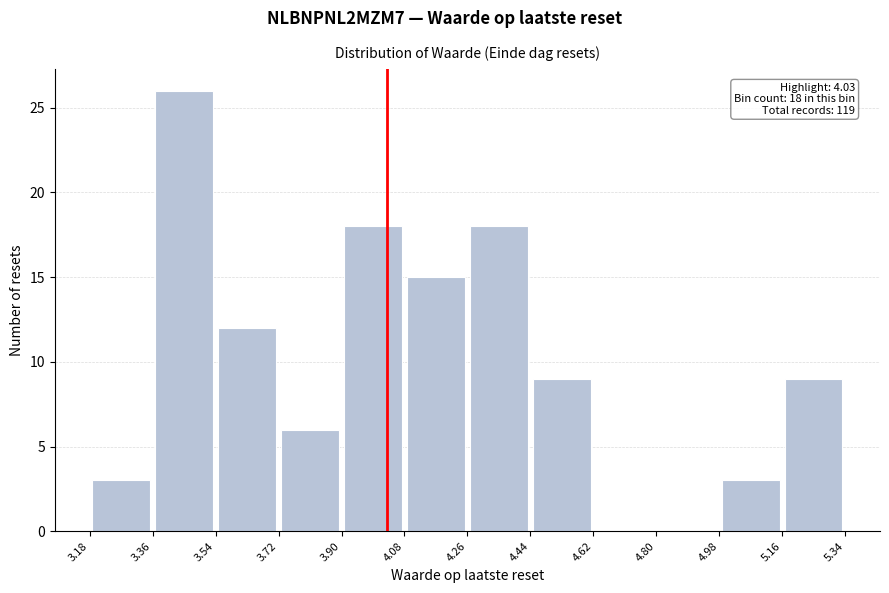

Which range on the x-axis has the tallest bar?

3.36 to 3.54